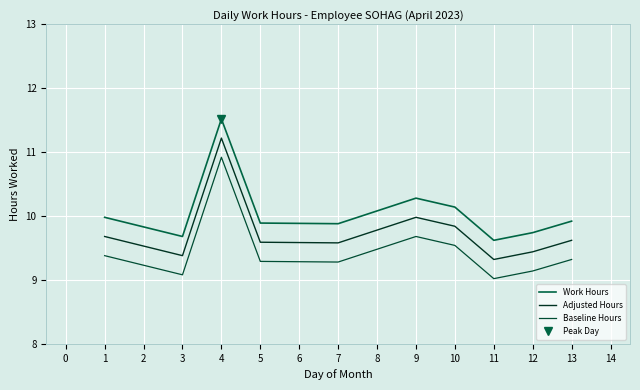

At which category does Baseline Hours reach its first local peak?

4